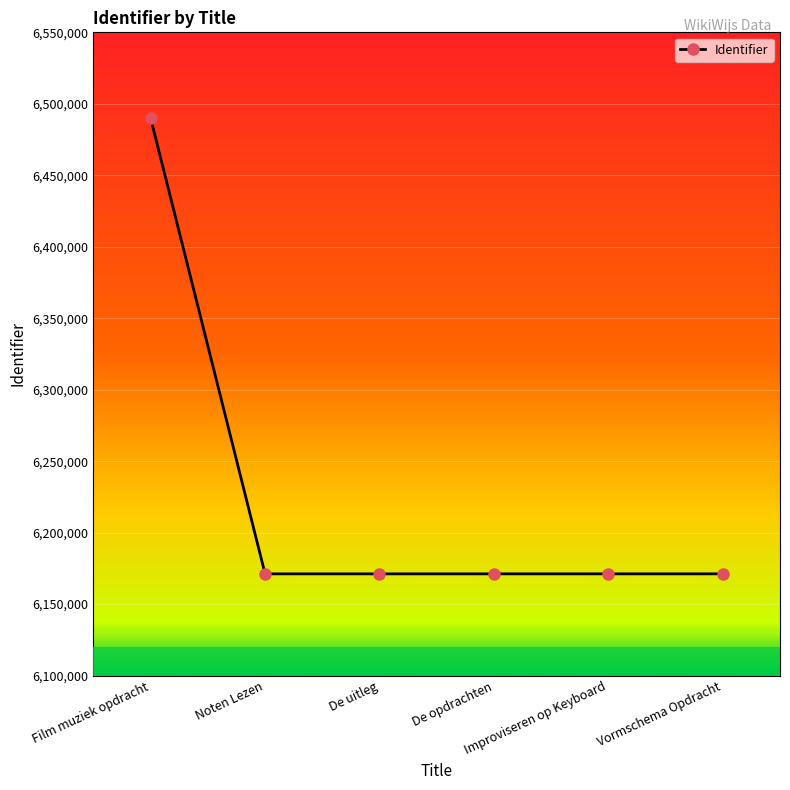

What is the average value?

6224285